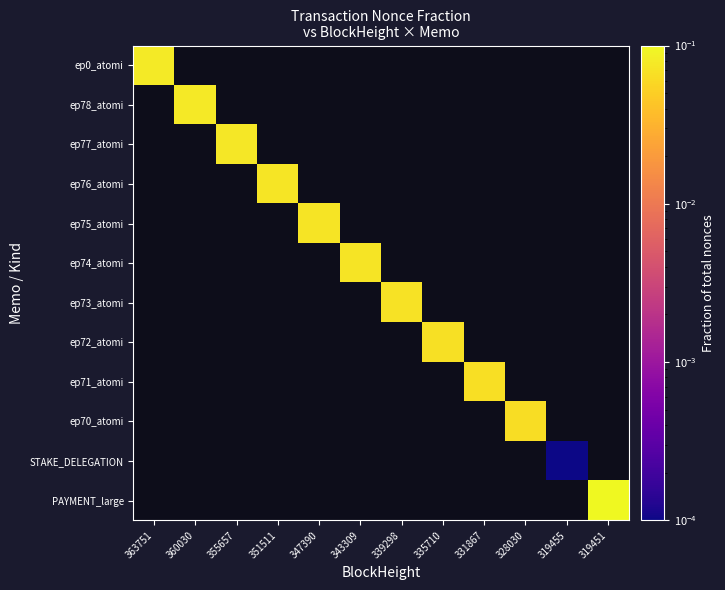

How many positive values does the ep77_atomi series have?

1